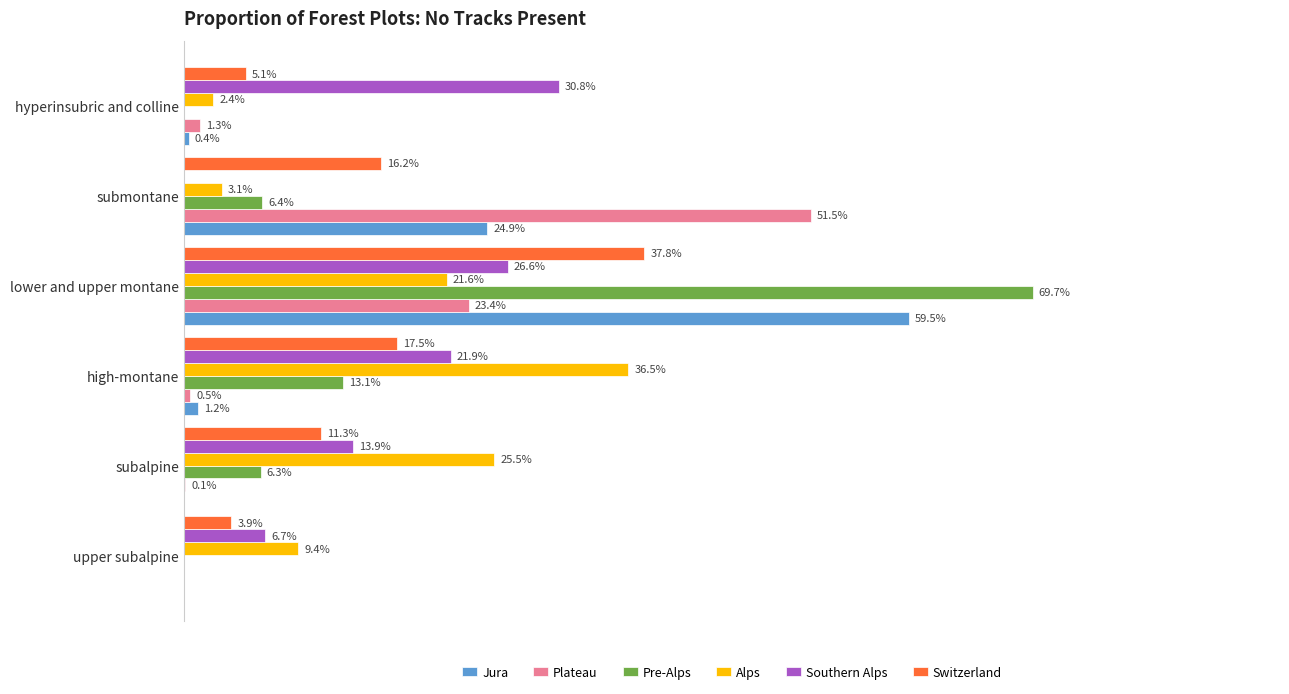

Is the value of Jura at high-montane greater than the value of Pre-Alps at lower and upper montane?

No